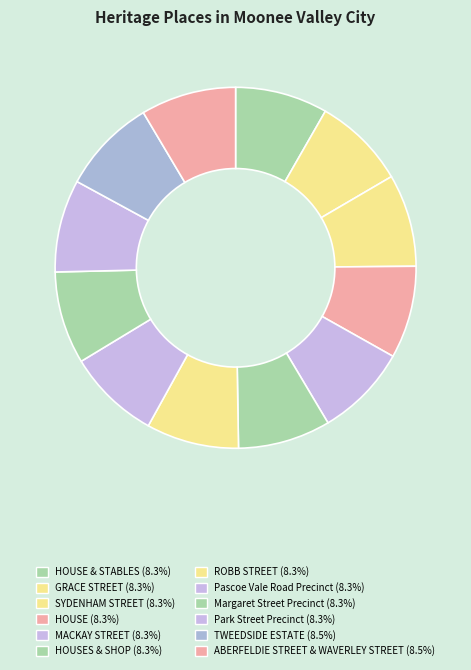

Which slice is the largest?

ABERFELDIE STREET & WAVERLEY STREET